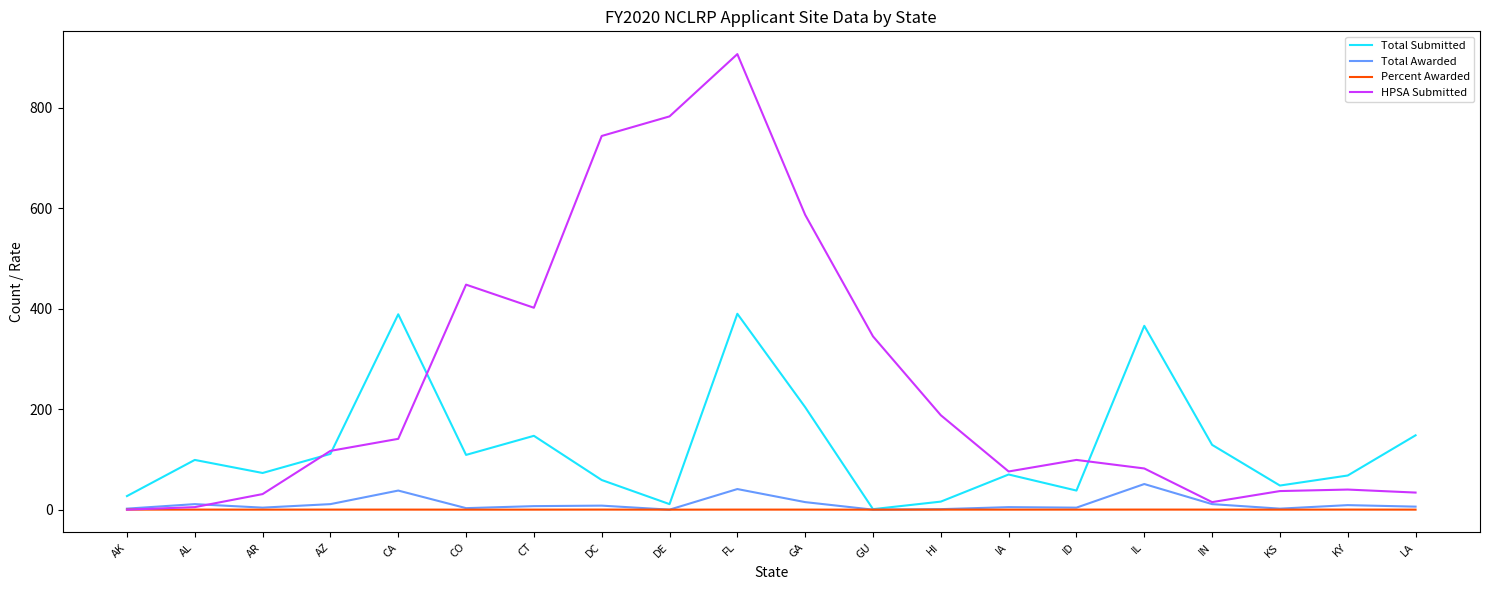

Does the chart have visible grid lines?

No